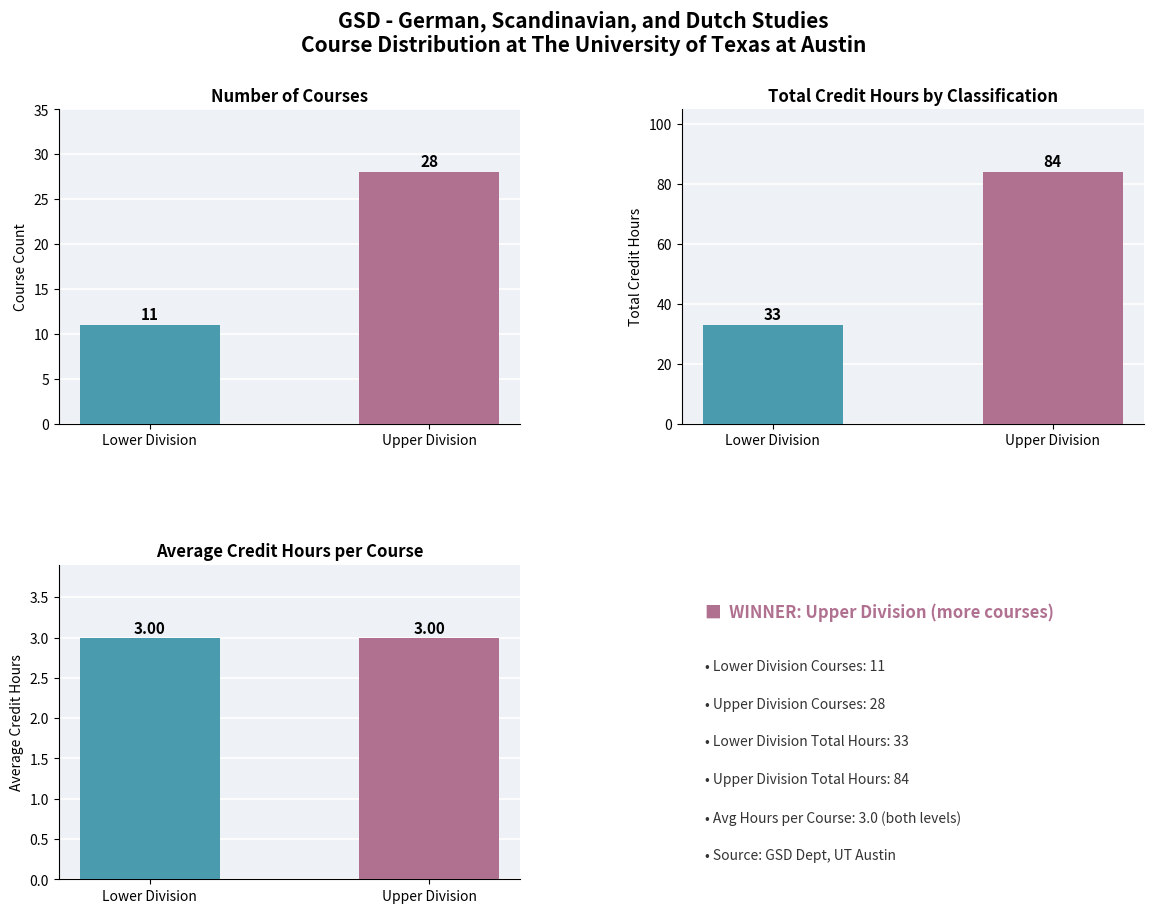

Is it true that Course Count equals 4 at Lower Division?

False